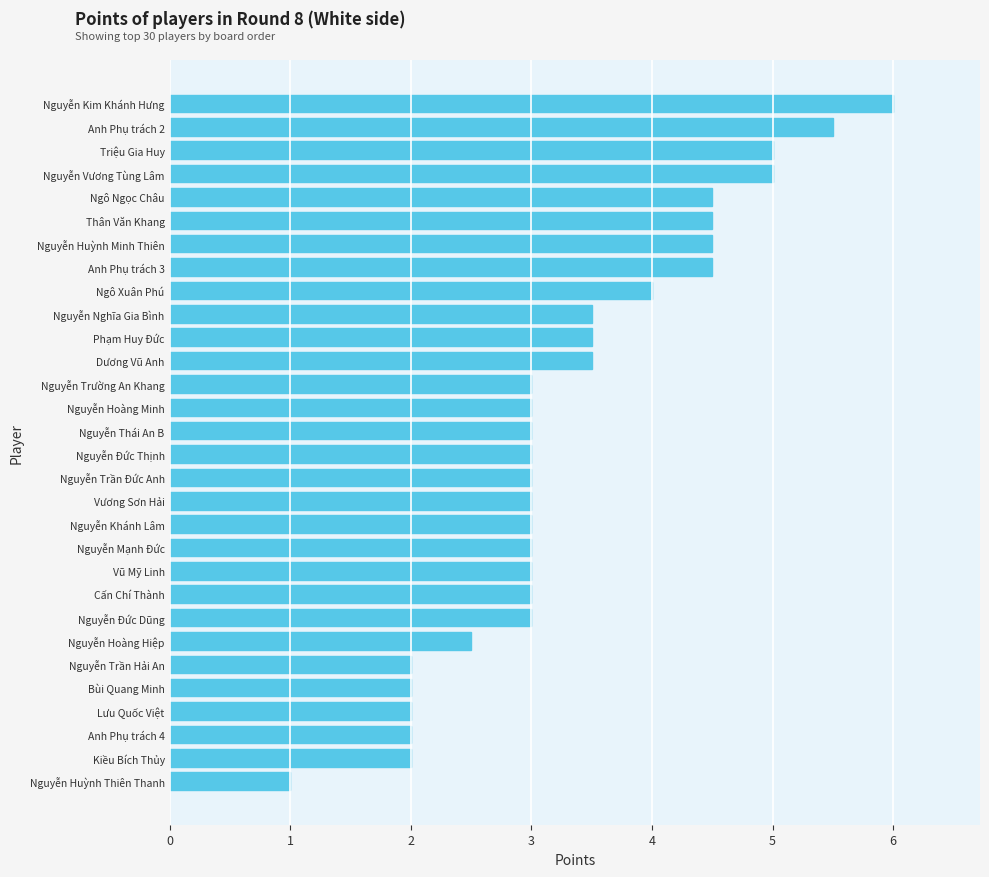

The value at Lưu Quốc Việt is 2.0. True or false?

True